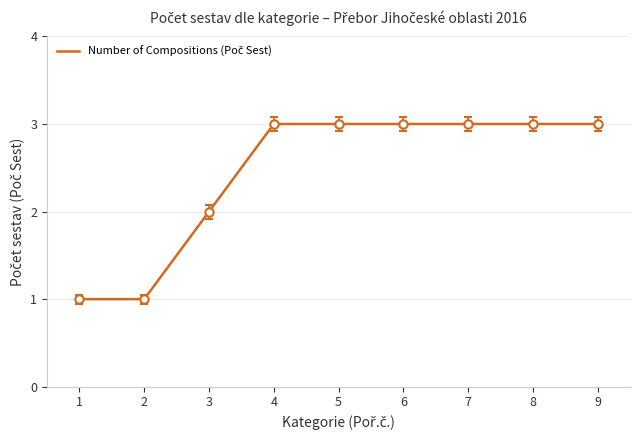

What is the difference between the maximum and minimum values?

2